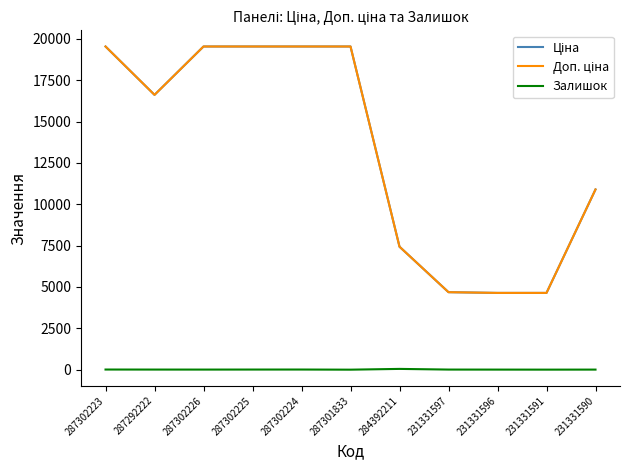

The Залишок series shows 2.0 at 231331591. True or false?

True